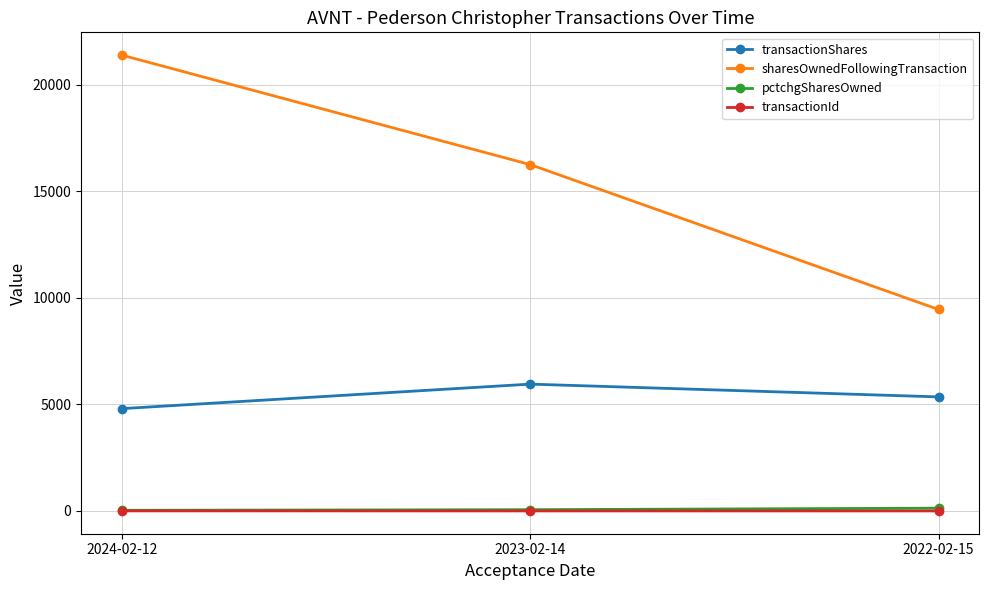

Read the transactionShares value at 2022-02-15.

5350